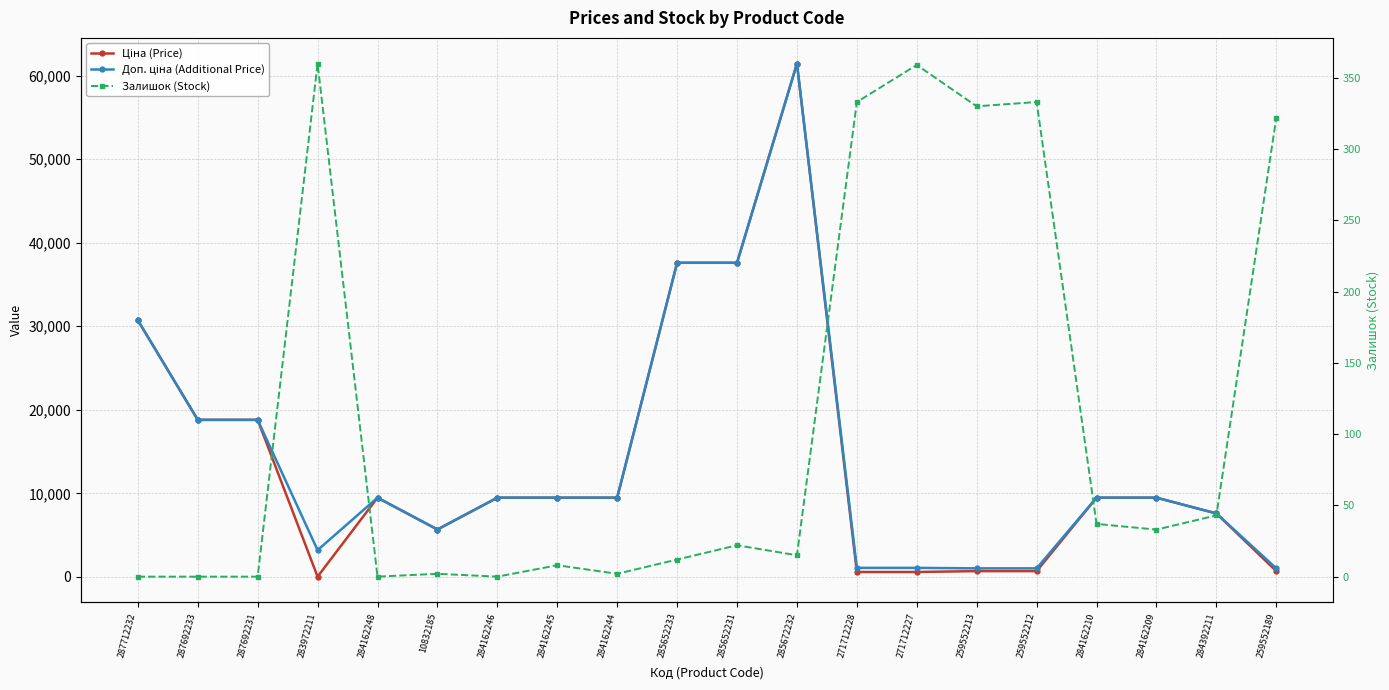

What is the spread (max minus min) of values at 259552213?

694.6